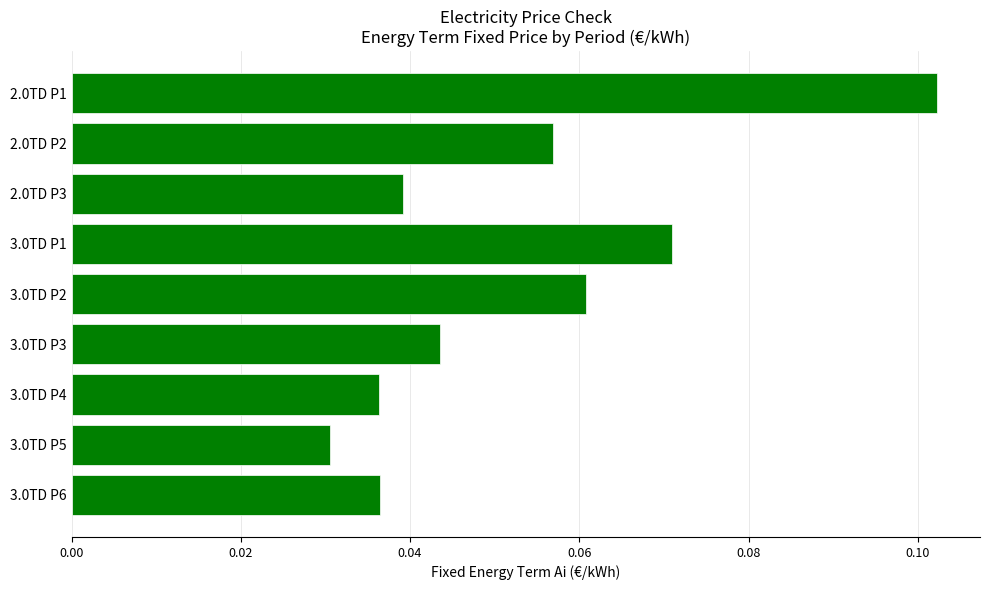

What is the label of the 5th bar from the bottom?

3.0TD P2